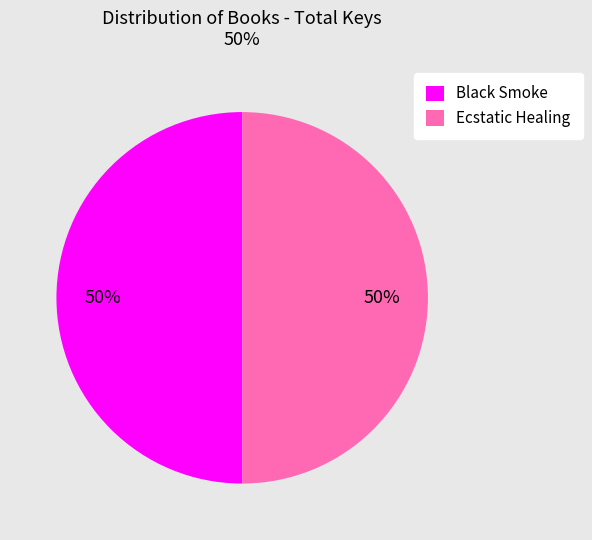

What percentage is the Black Smoke slice, to the nearest percent?

50%